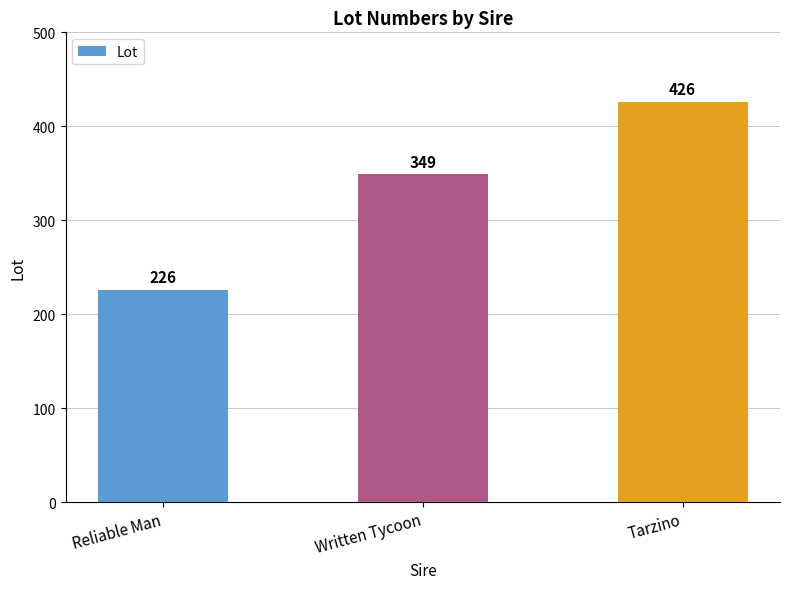

What is the change in value from Reliable Man to Written Tycoon?

+123